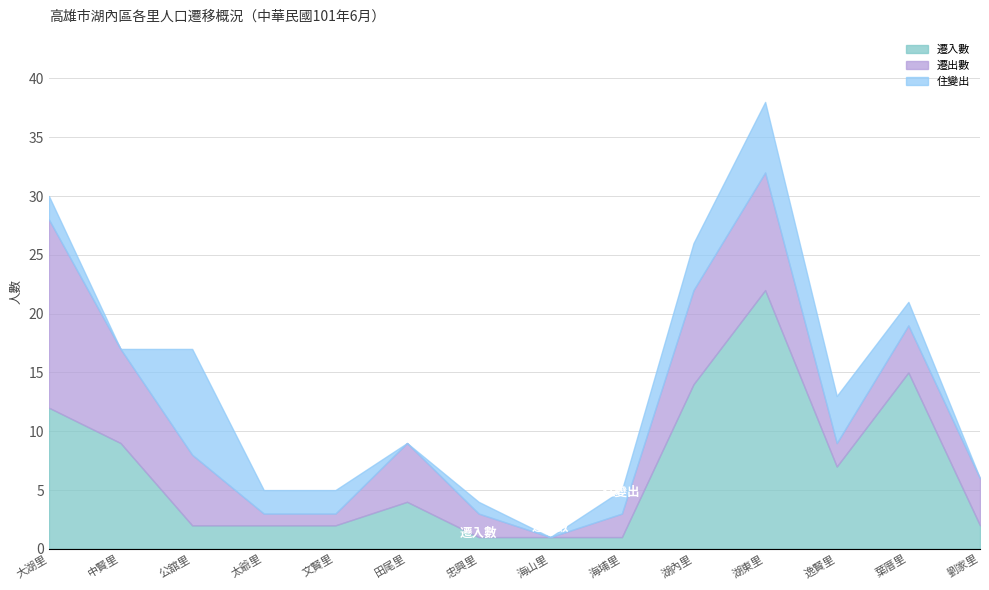

Reading left to right, transcribe all the data shown in this chart.

遷入數: 大湖里=12	中賢里=9	公舘里=2	太爺里=2	文賢里=2	田尾里=4	忠興里=1	海山里=1	海埔里=1	湖內里=14	湖東里=22	逸賢里=7	葉厝里=15	劉家里=2
遷出數: 大湖里=16	中賢里=8	公舘里=6	太爺里=1	文賢里=1	田尾里=5	忠興里=2	海山里=0	海埔里=2	湖內里=8	湖東里=10	逸賢里=2	葉厝里=4	劉家里=4
住變出: 大湖里=2	中賢里=0	公舘里=9	太爺里=2	文賢里=2	田尾里=0	忠興里=1	海山里=0	海埔里=2	湖內里=4	湖東里=6	逸賢里=4	葉厝里=2	劉家里=0